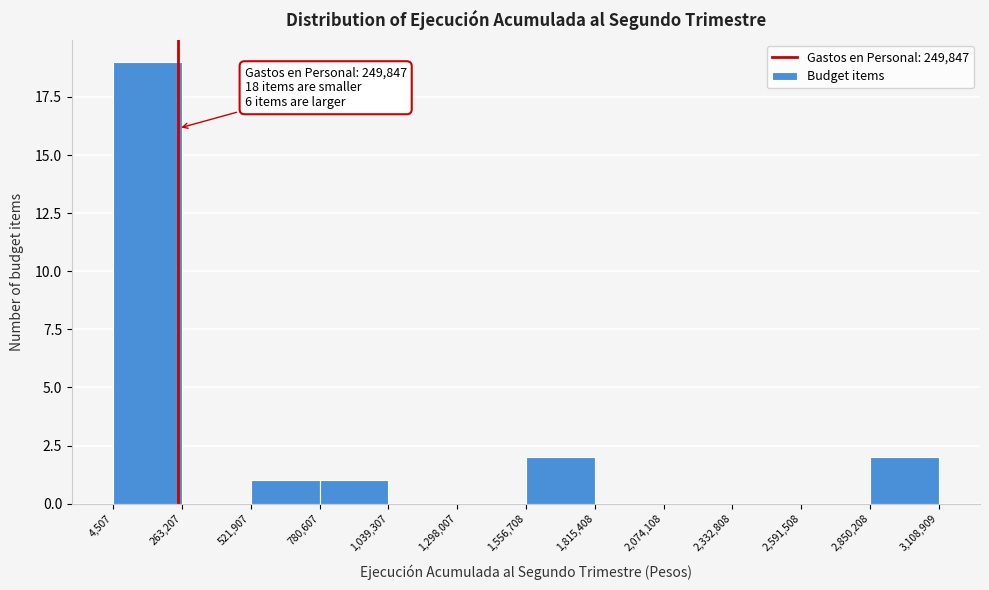

Which range on the x-axis has the tallest bar?

4,507 to 263,207